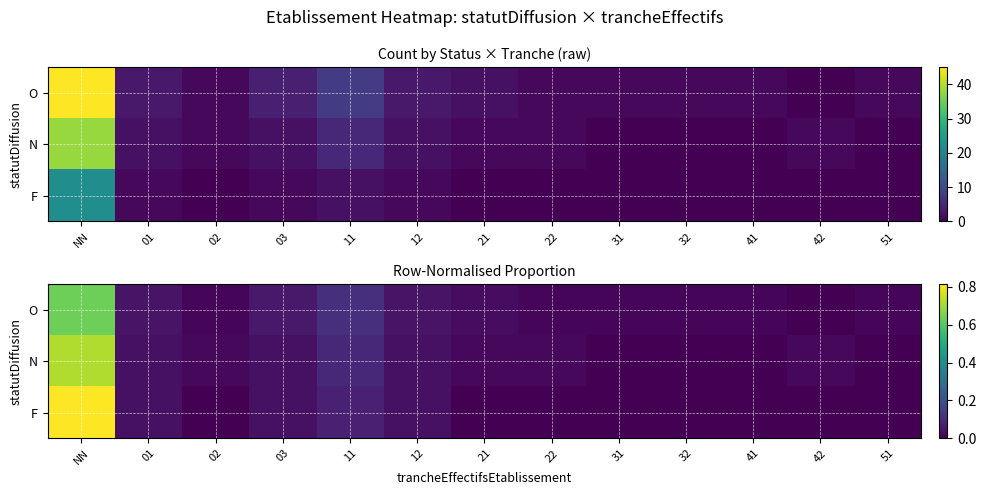

What is the average value of the O series?

0.1